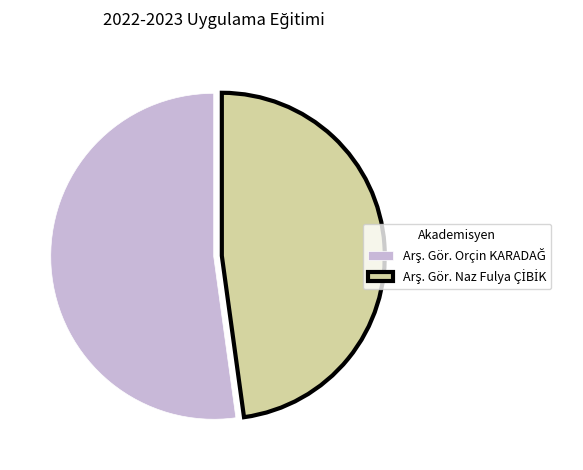

Is there a majority slice in this chart?

Yes